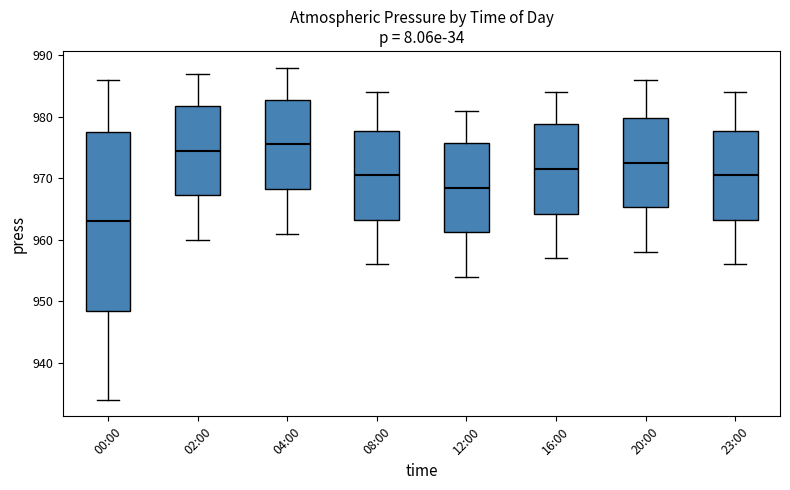

Reading left to right, transcribe this box plot: for each box, give where its median line is, the range the box spans, and where its two whiskers end, as read against the y-axis. The values are not printed on the chart, so give them approximately, as read against the axis.

00:00: median 963, box 949 to 978, whiskers 934 to 986
02:00: median 975, box 967 to 982, whiskers 960 to 987
04:00: median 976, box 968 to 983, whiskers 961 to 988
08:00: median 971, box 963 to 978, whiskers 956 to 984
12:00: median 969, box 961 to 976, whiskers 954 to 981
16:00: median 972, box 964 to 979, whiskers 957 to 984
20:00: median 973, box 965 to 980, whiskers 958 to 986
23:00: median 971, box 963 to 978, whiskers 956 to 984